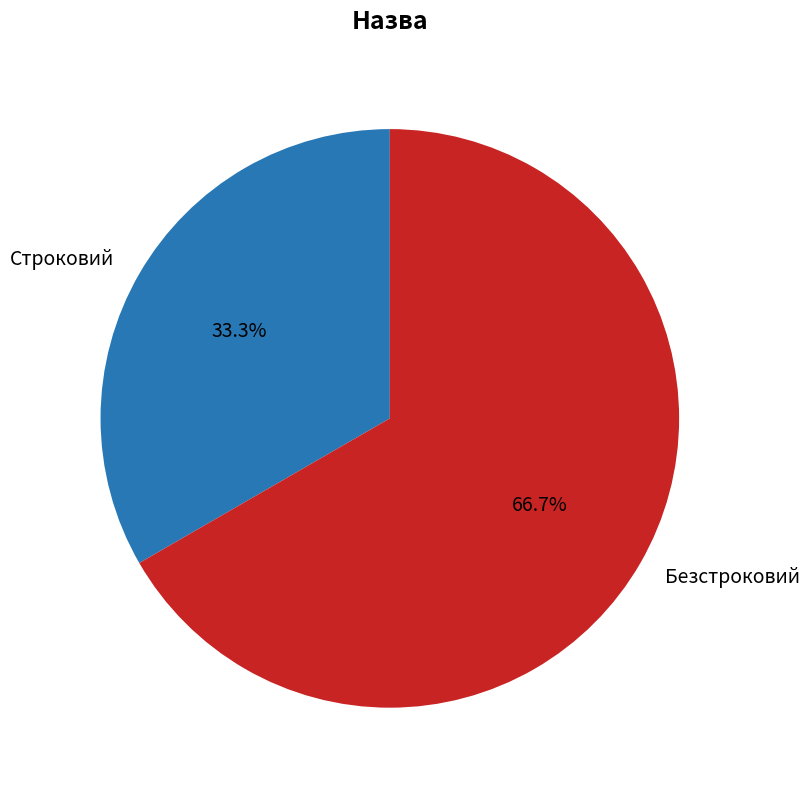

To the nearest percent, what portion does Строковий represent?

33%